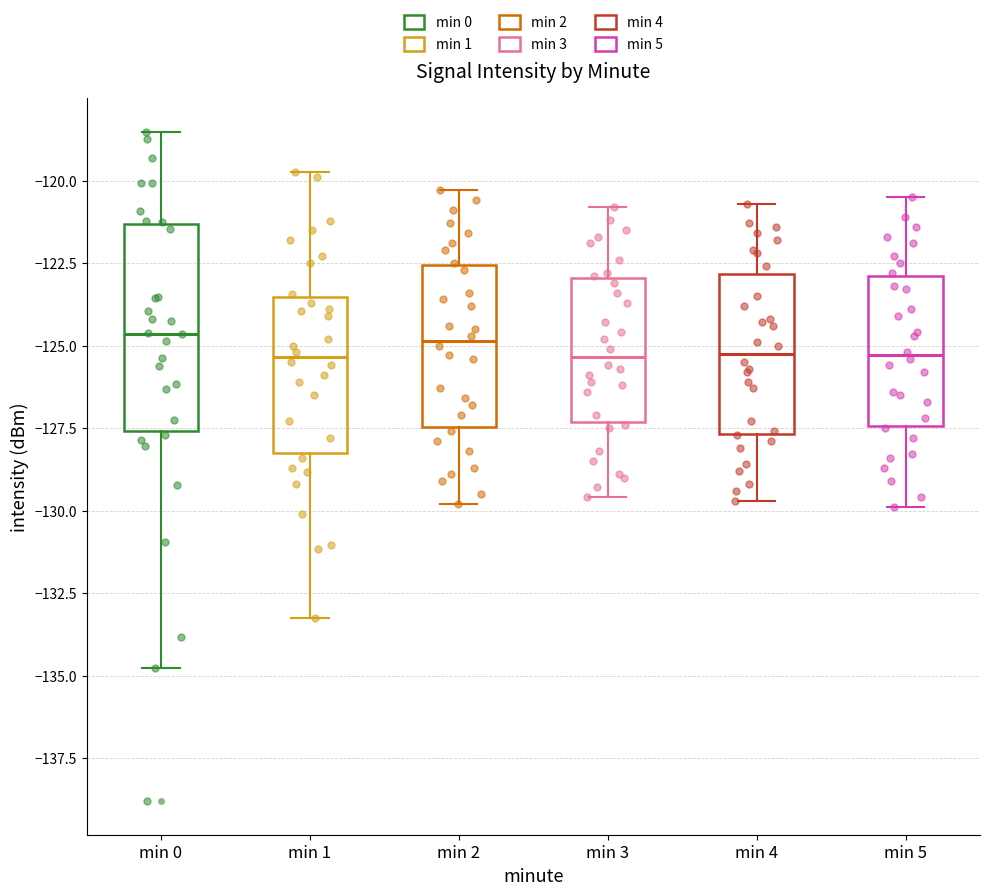

Reading left to right, transcribe this box plot: for each box, give where its median line is, the range the box spans, and where its two whiskers end, as read against the y-axis. The values are not printed on the chart, so give them approximately, as read against the axis.

min 0: median -124.5, box -127.5 to -121.5, whiskers -135.0 to -118.5
min 1: median -125.5, box -128.0 to -123.5, whiskers -133.0 to -120.0
min 2: median -125.0, box -127.5 to -122.5, whiskers -130.0 to -120.5
min 3: median -125.5, box -127.5 to -123.0, whiskers -129.5 to -121.0
min 4: median -125.0, box -127.5 to -123.0, whiskers -129.5 to -120.5
min 5: median -125.5, box -127.5 to -123.0, whiskers -130.0 to -120.5